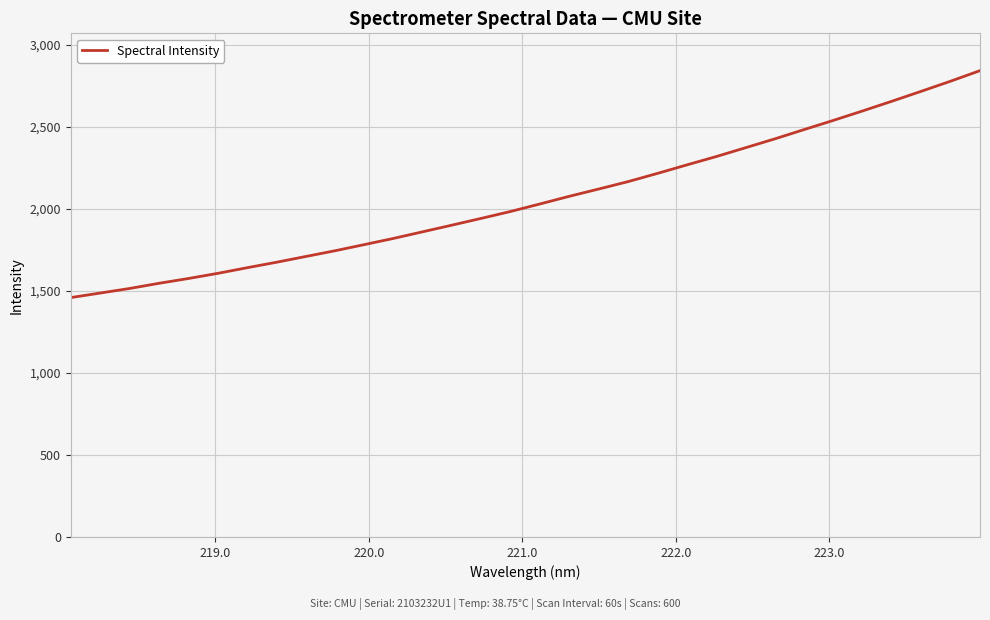

What is the difference between the maximum and minimum values?

1382.6